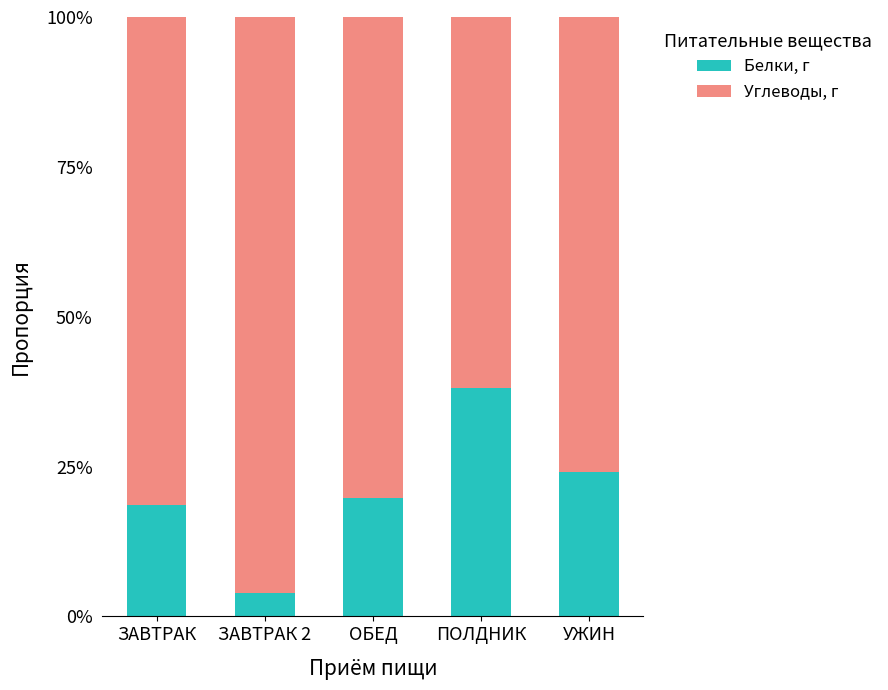

Does the chart contain any negative values?

No